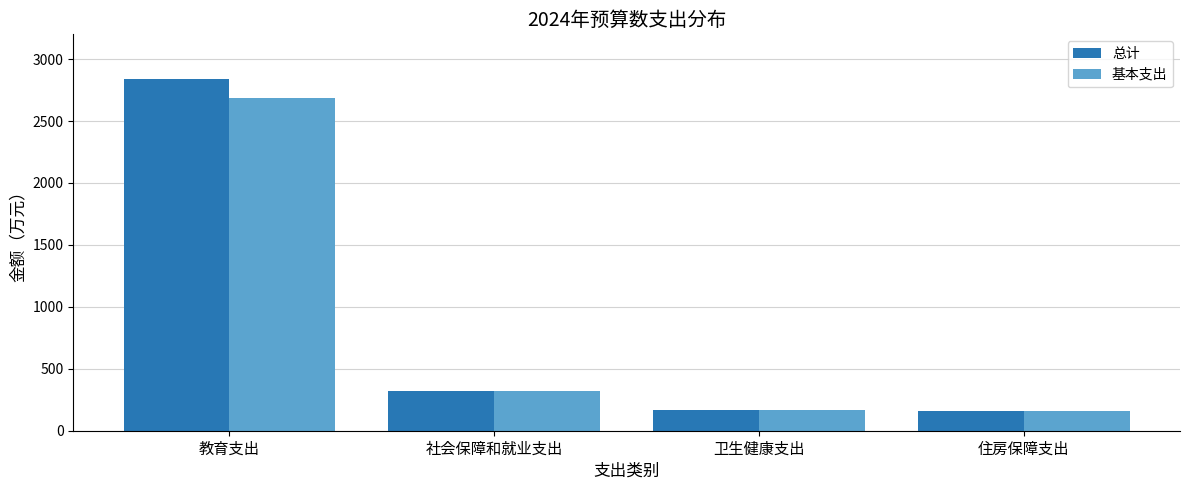

What is the total value across all series at 住房保障支出?

318.0